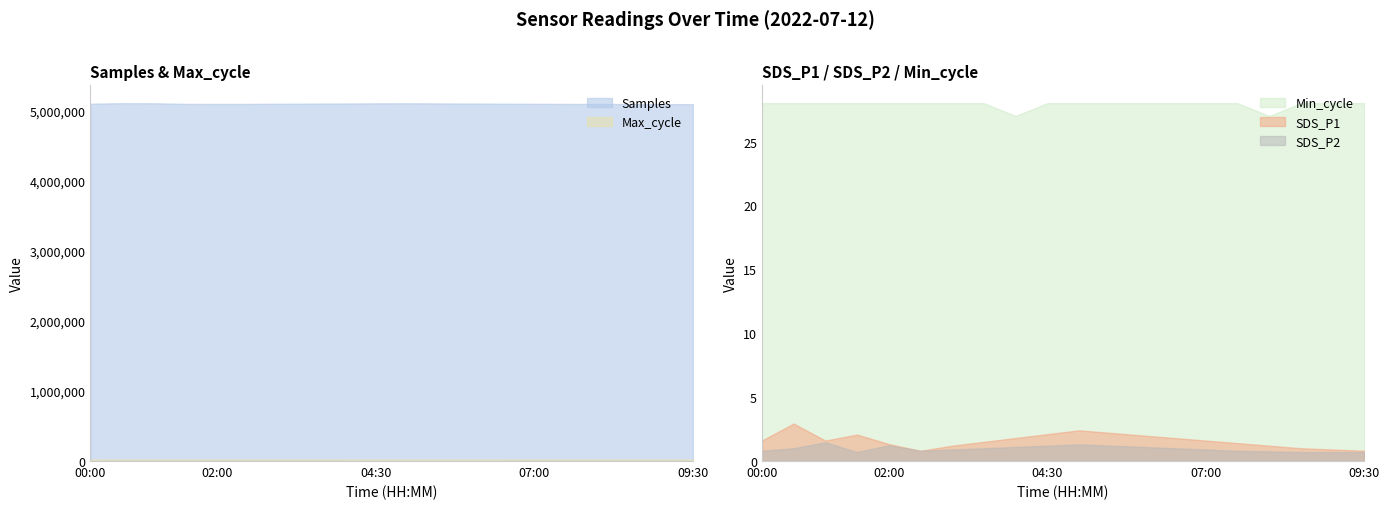

Which series changed the most between 03:00 and 05:00?

Samples